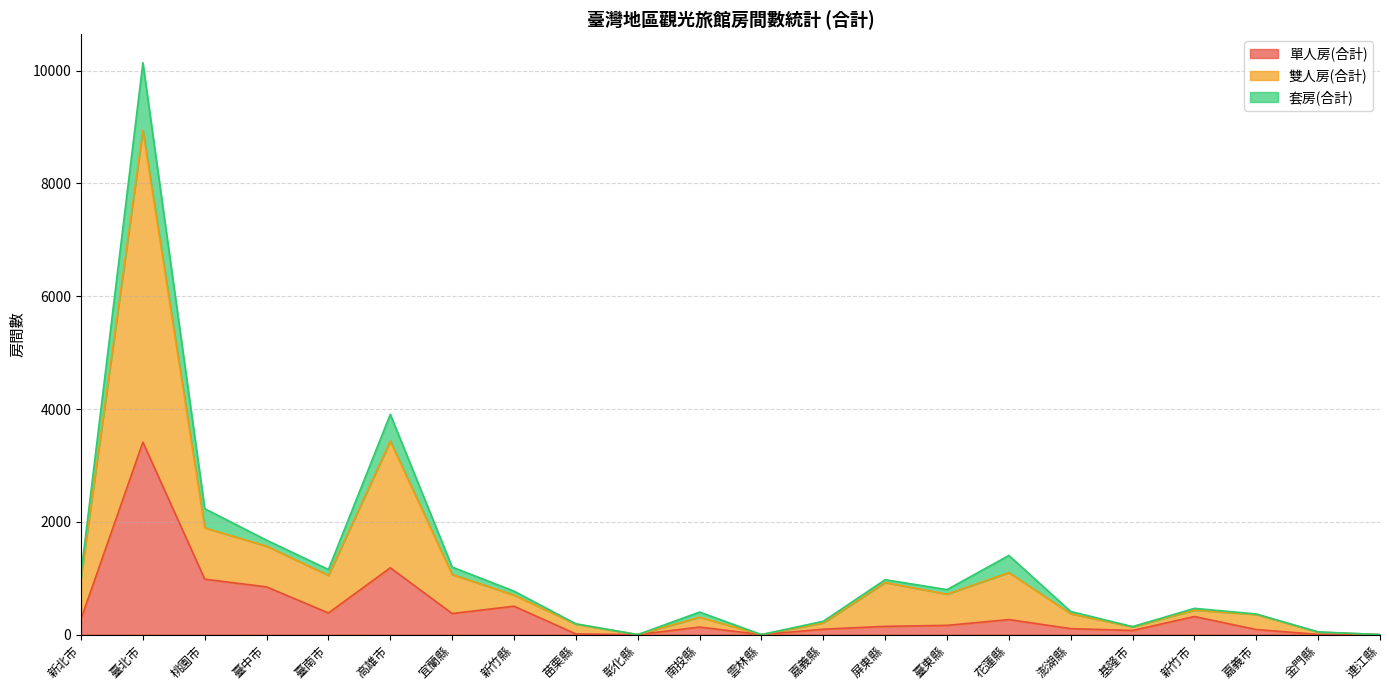

The value of 單人房(合計) at 宜蘭縣 is 373. True or false?

True